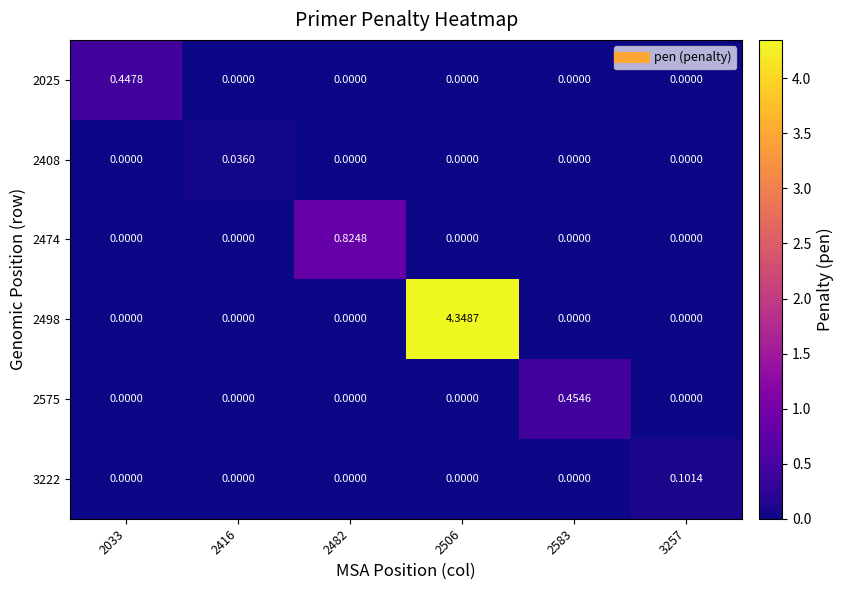

At 2033, list the series in order from largest to smallest.

2025, 2408, 2474, 2498, 2575, 3222